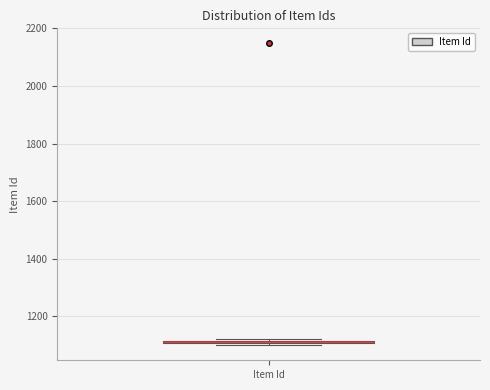

Where is the upper edge of the box for Item Id on the y-axis? The values are not printed on the chart, so give them approximately, as read against the axis.

1120